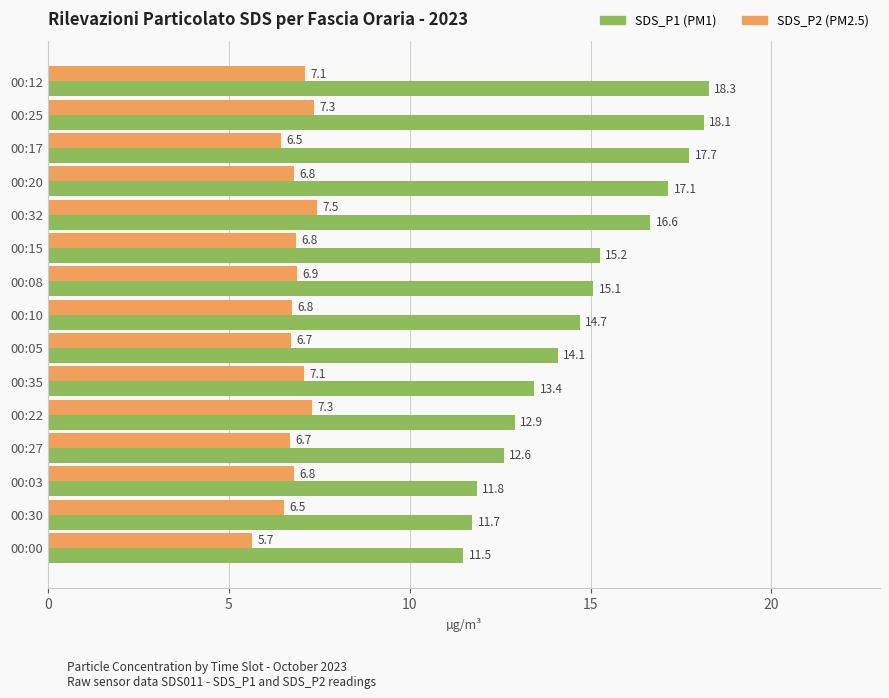

What is the total value across all series at 00:22?

20.2